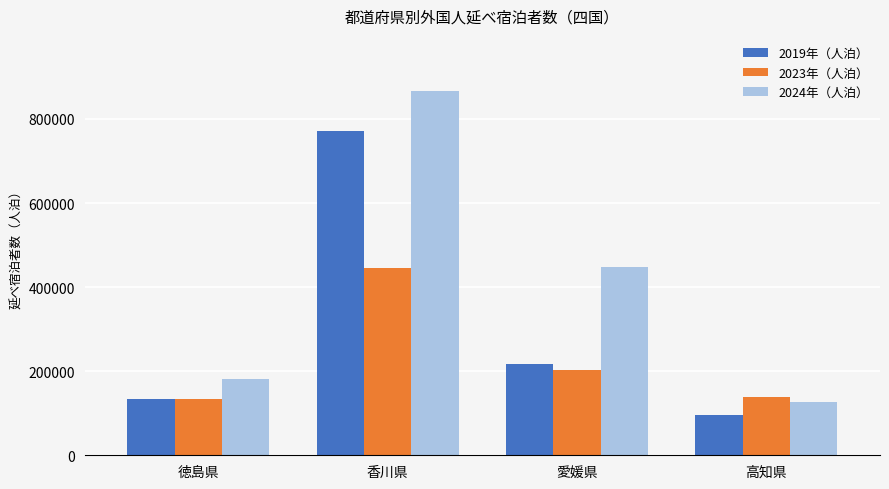

At how many categories does at least one series exceed 801168?

1